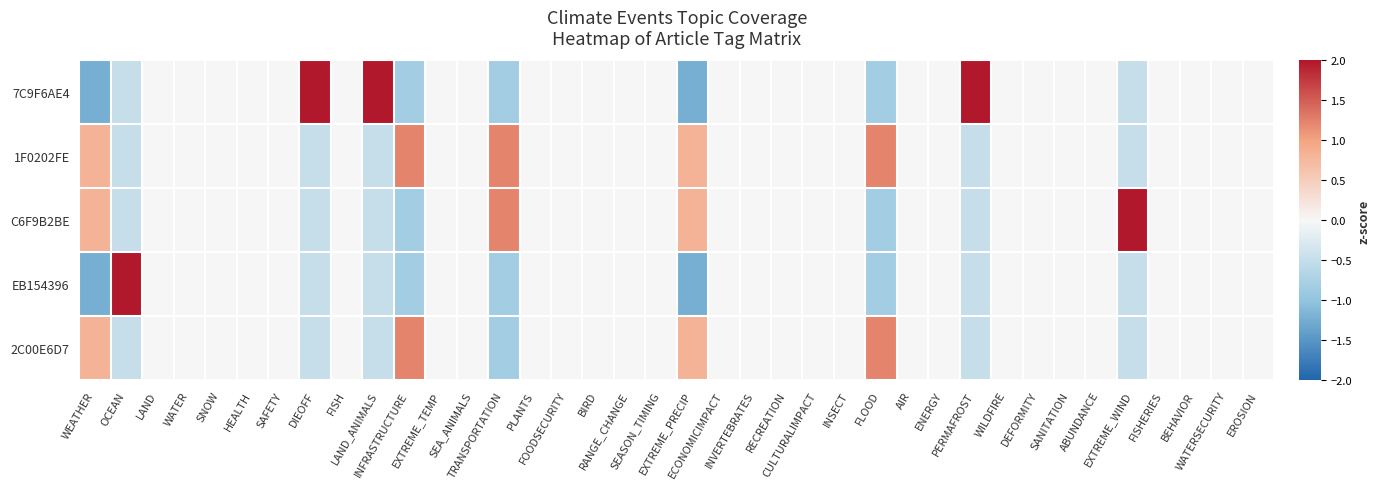

Which series has the largest total across all categories?

1F0202FE